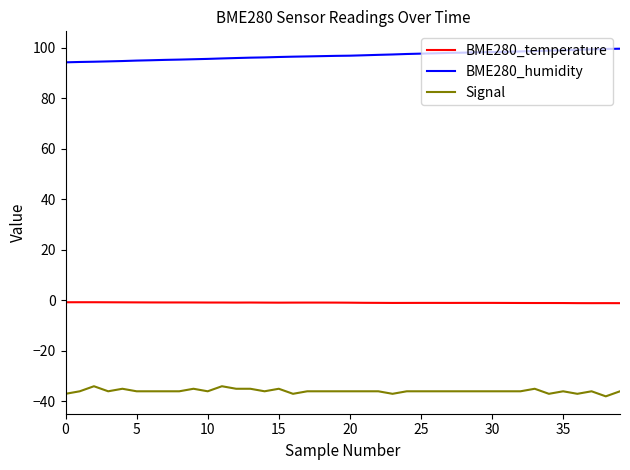

Rank the series by their maximum value, from highest to lowest.

BME280_humidity, BME280_temperature, Signal